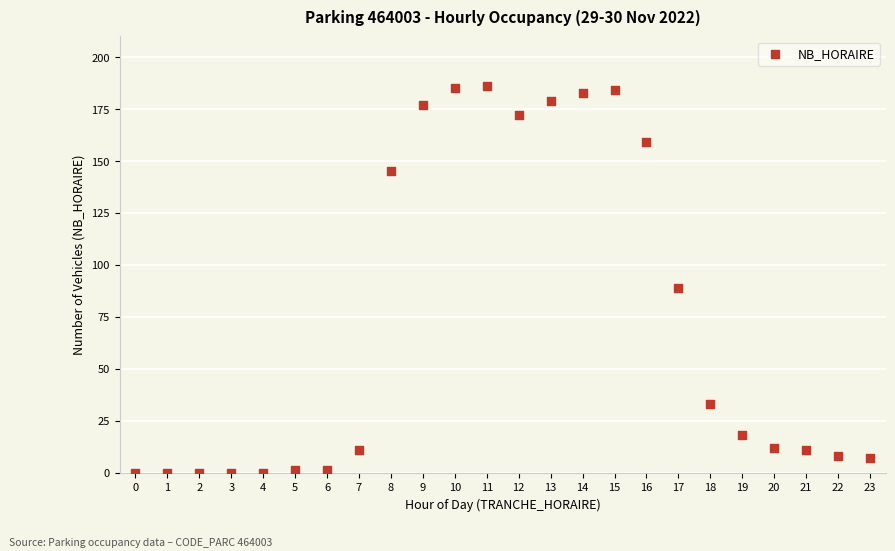

What is the range of Y values (max minus min)?

186